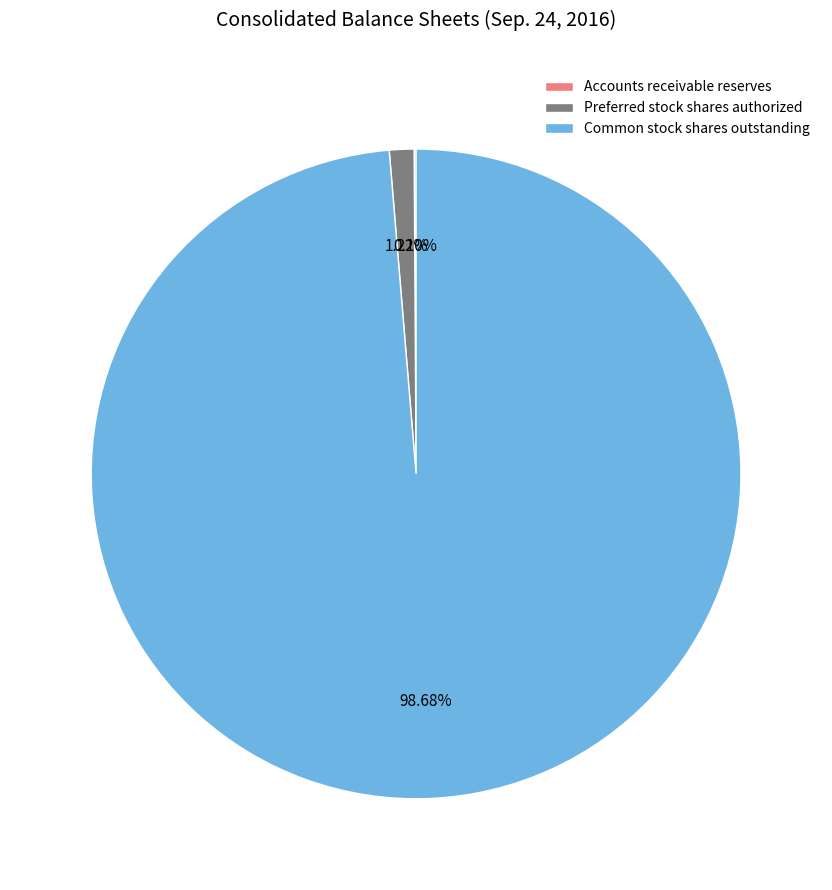

The Preferred stock shares authorized slice represents 11% of the pie. True or false?

False